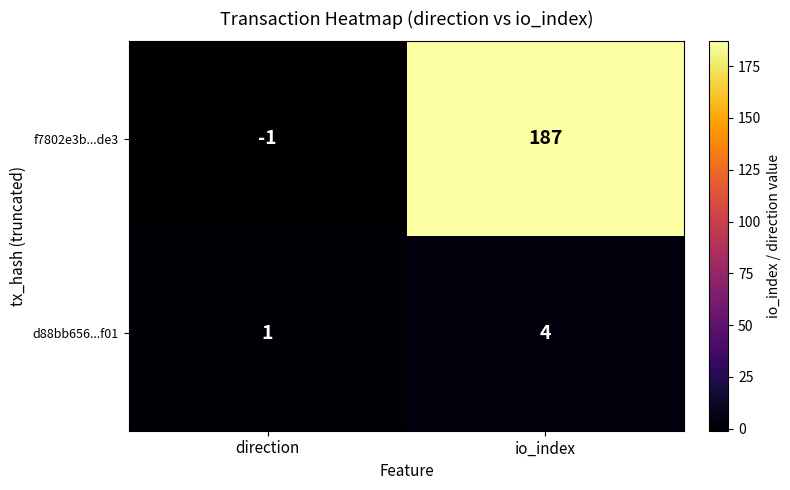

What is the sum of all d88bb656...f01 values?

5